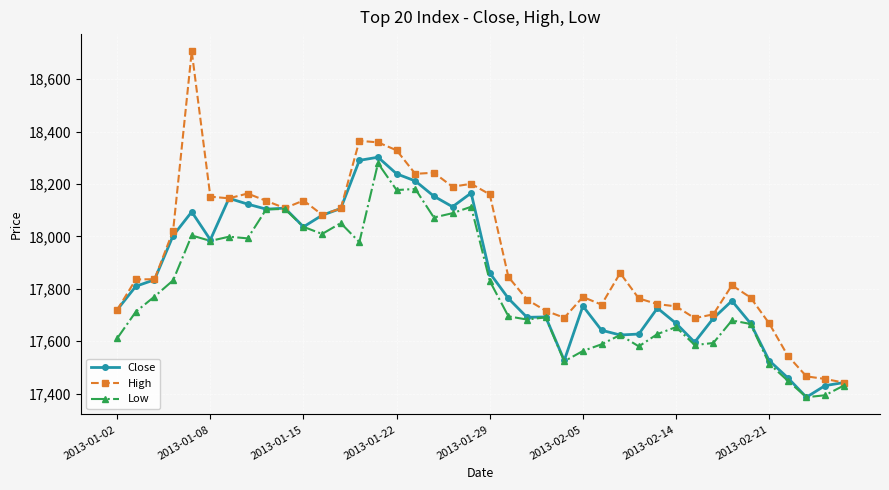

Rank the series by their average value, from highest to lowest.

High, Close, Low